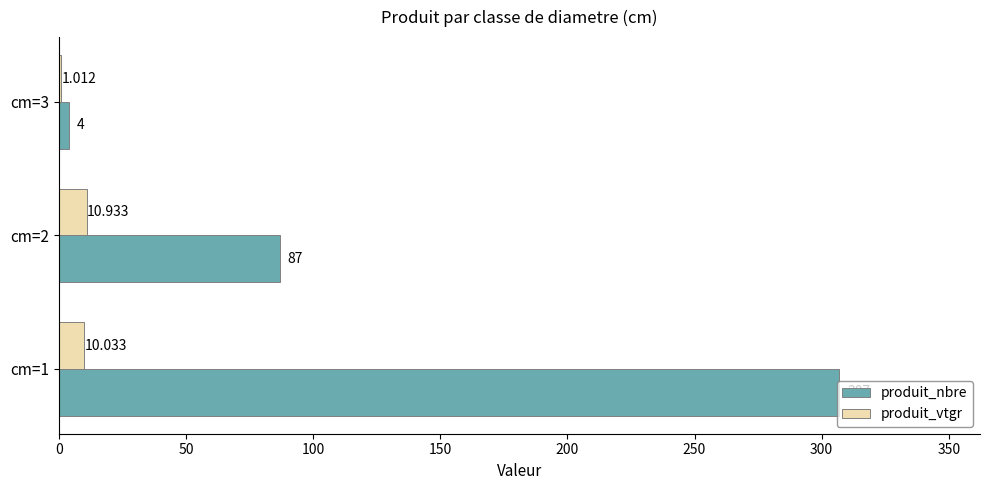

Between cm=1 and cm=3, which series saw the biggest shift?

produit_nbre